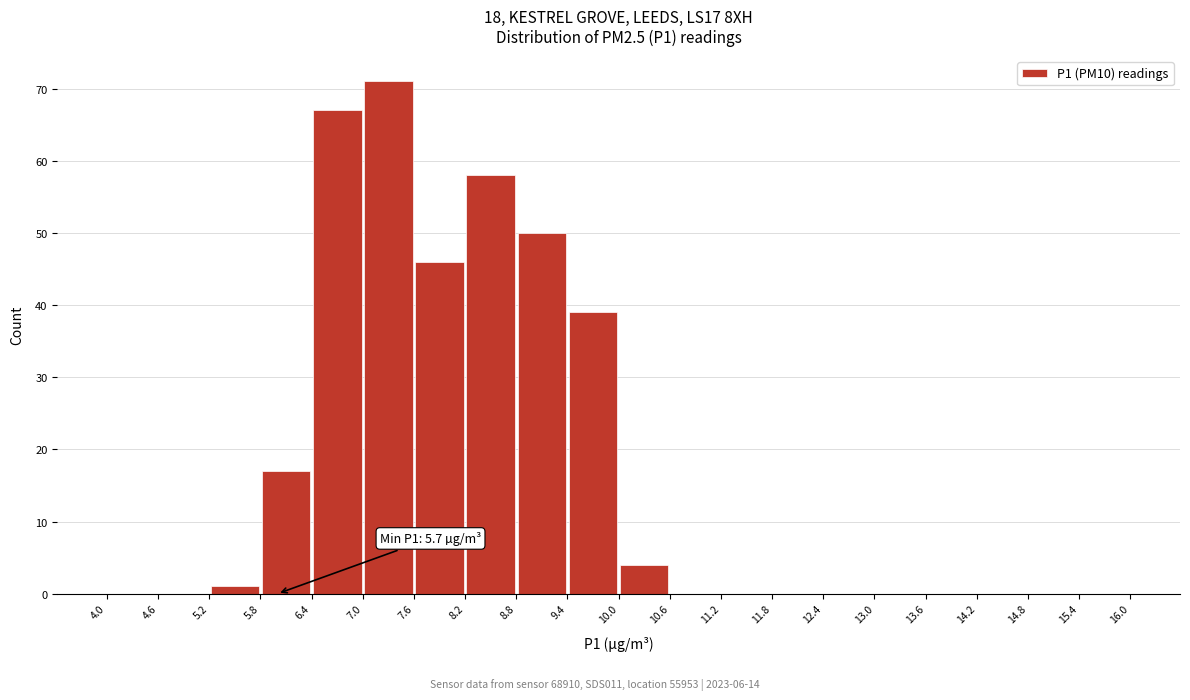

Which range on the x-axis has the tallest bar?

7.0 to 7.6